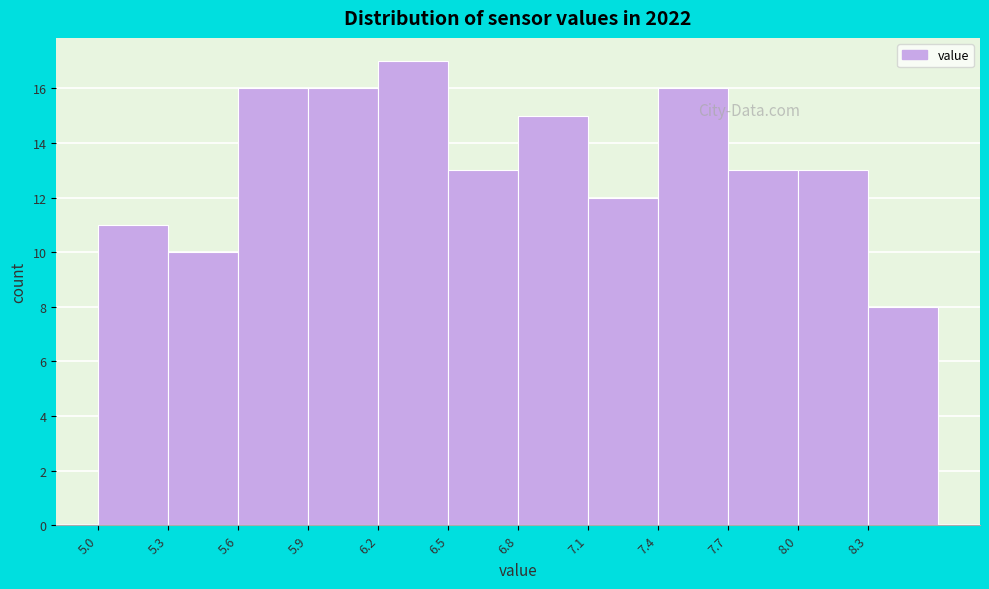

Reading left to right, transcribe this chart: for each bar, give the range it covers on the x-axis and its height. The values are not printed on the chart, so give them approximately, as read against the axis.

5.0 to 5.3: 11
5.3 to 5.6: 10
5.6 to 5.9: 16
5.9 to 6.2: 16
6.2 to 6.5: 17
6.5 to 6.8: 13
6.8 to 7.1: 15
7.1 to 7.4: 12
7.4 to 7.7: 16
7.7 to 8.0: 13
8.0 to 8.3: 13
8.3 to 8.6: 8